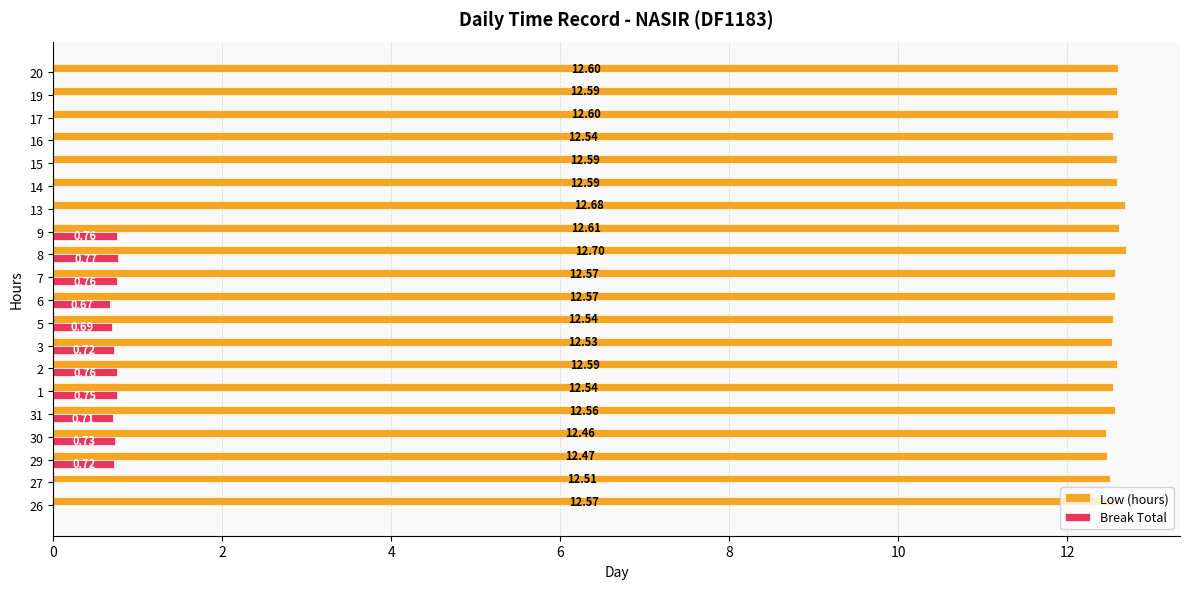

Which series has the largest total across all categories?

Low (hours)